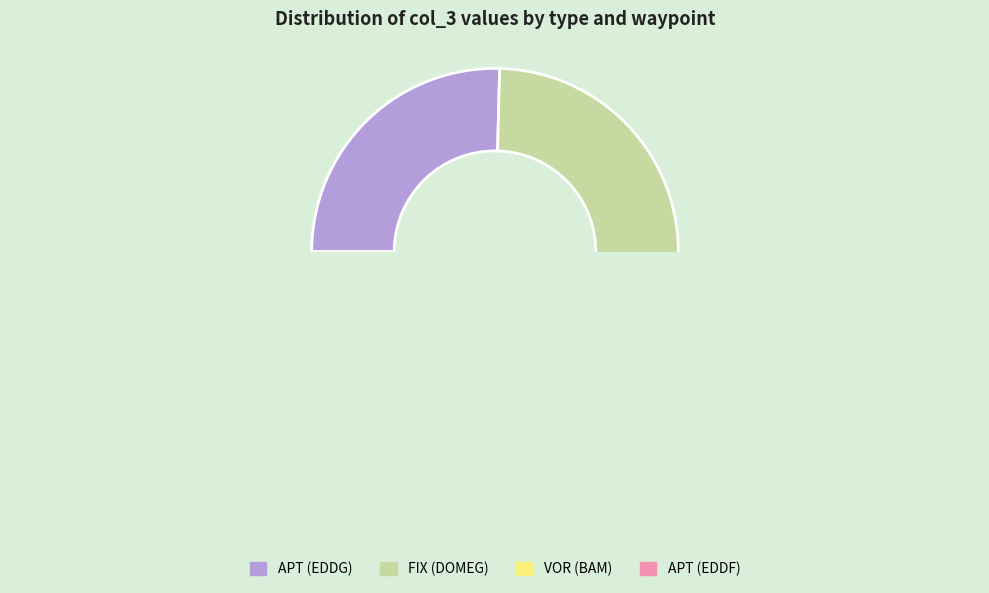

Does FIX (DOMEG) account for over 50% of the chart?

No